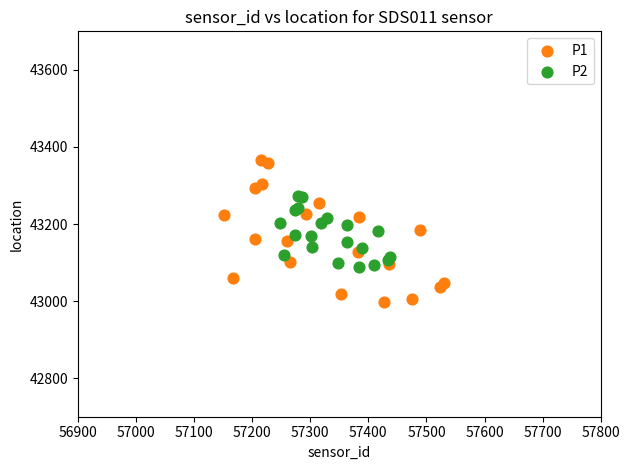

Which series has the widest spread of Y values?

P1